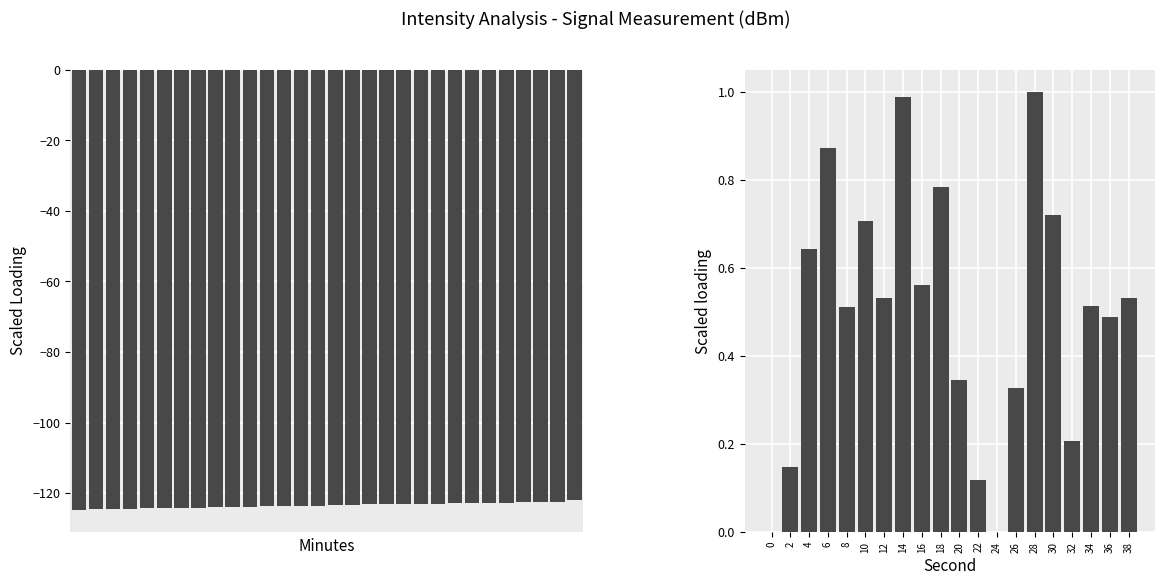

What is the change in value from 22 to 30?

+0.6